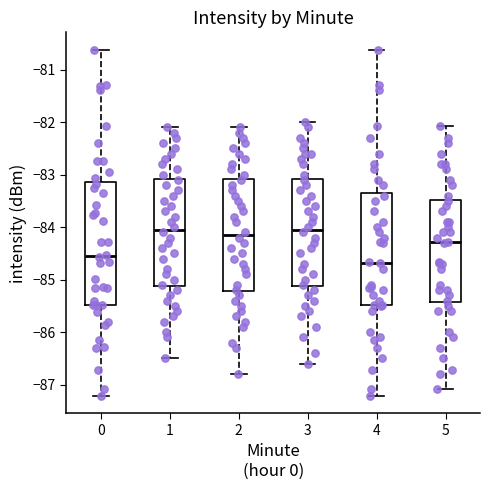

Which box is the tallest, from its lower edge to its upper edge?

0